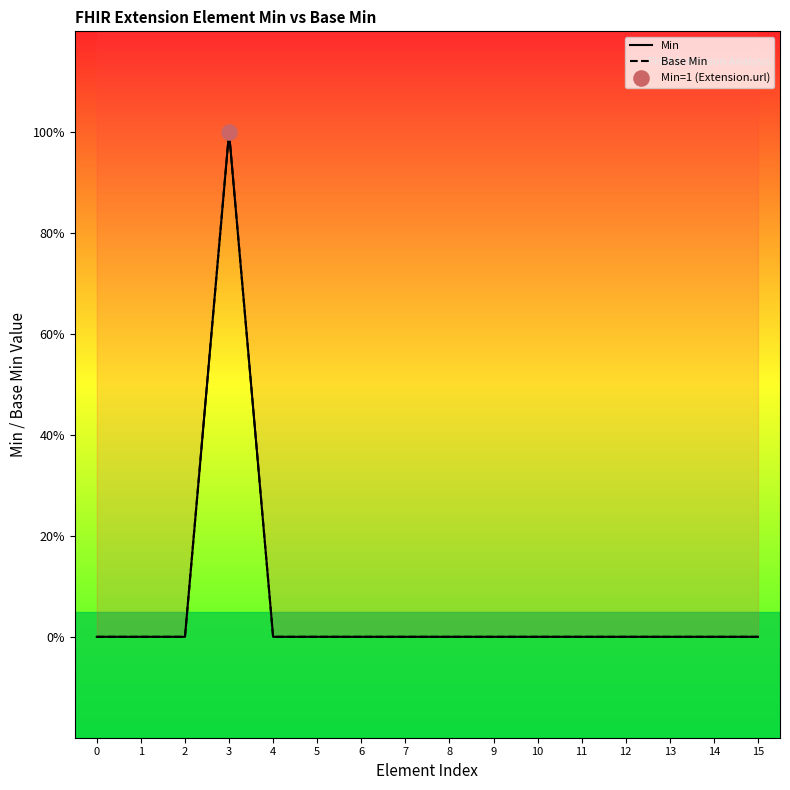

Which series contains the lowest Y value?

Min